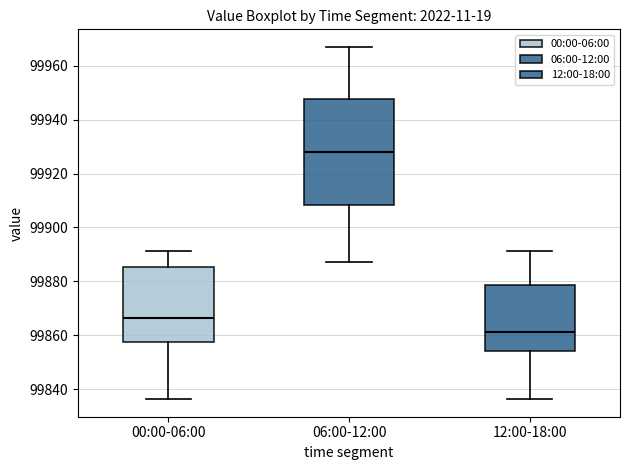

Which box is the tallest, from its lower edge to its upper edge?

06:00-12:00